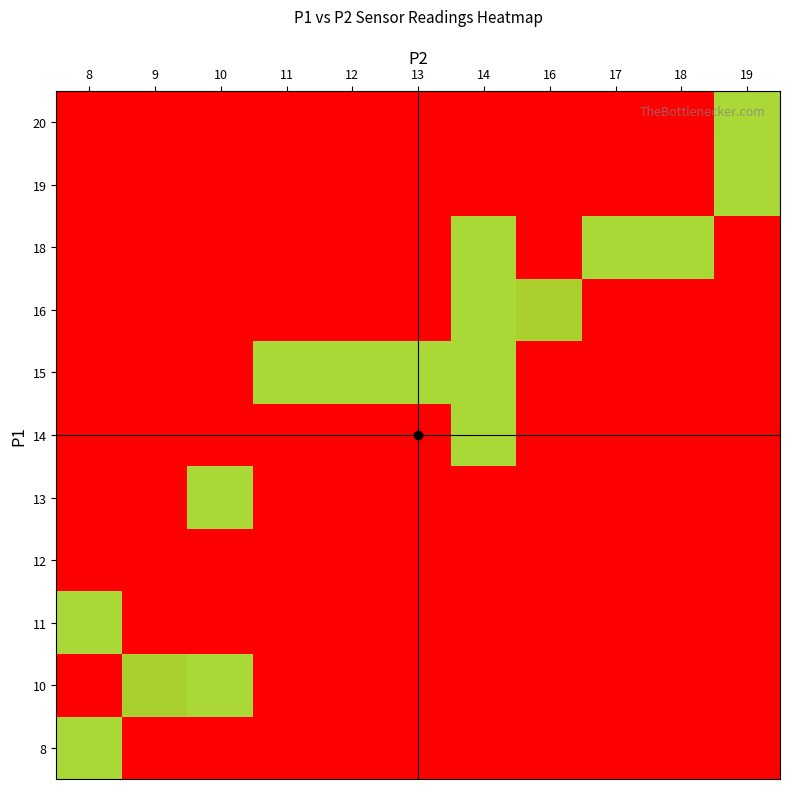

How many distinct data groups are displayed?

11